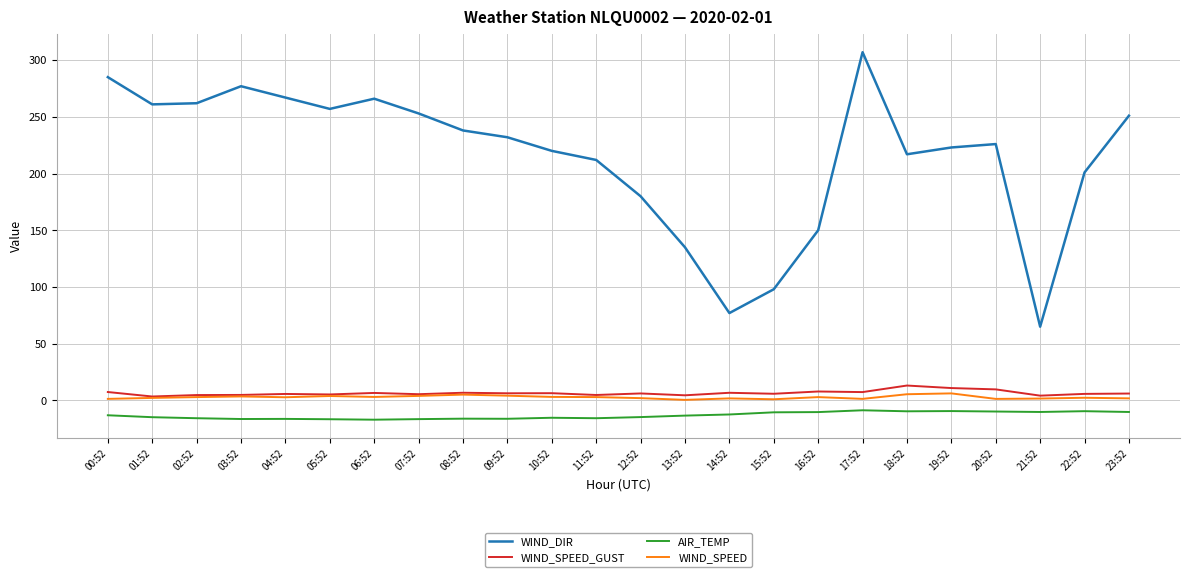

Rank the series at 13:52 from highest to lowest value.

WIND_DIR, WIND_SPEED_GUST, WIND_SPEED, AIR_TEMP